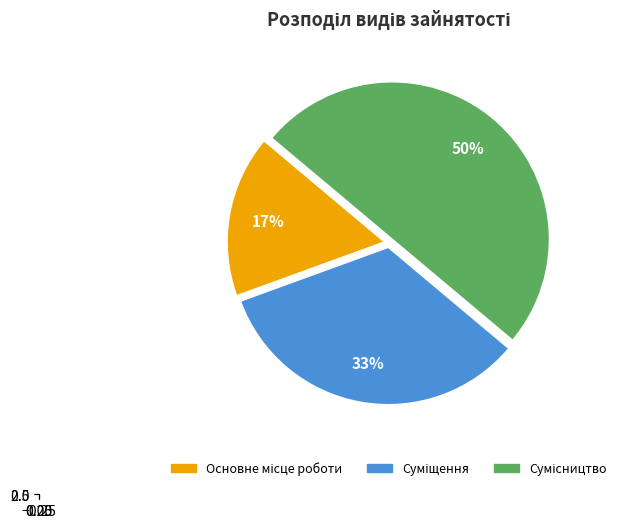

What is the ratio of the value at Основне місце роботи to the value at Суміщення?

0.5